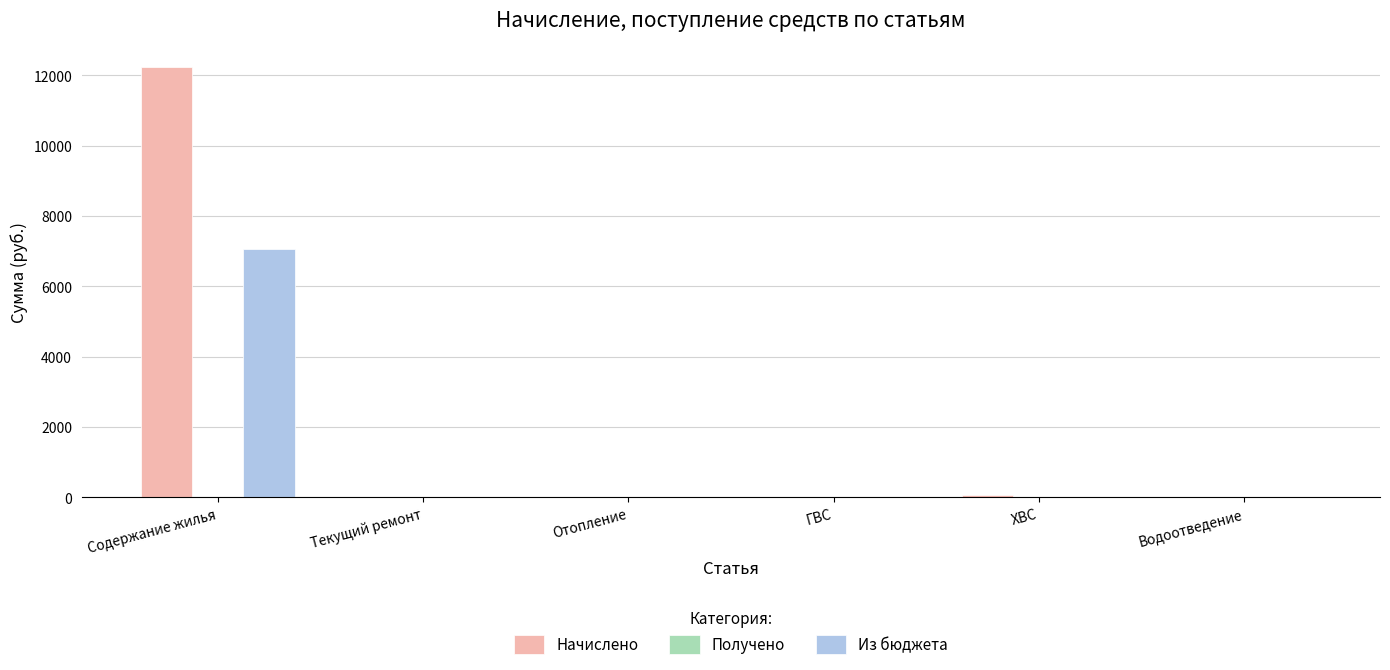

Which series has the largest total across all categories?

Начислено